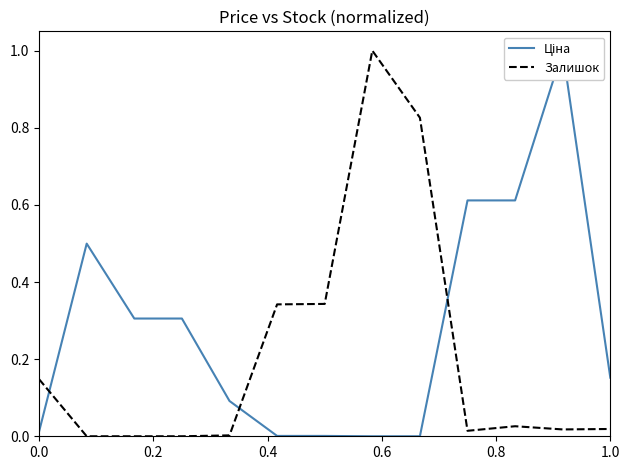

List the series in order of their peak value, highest first.

Ціна, Залишок